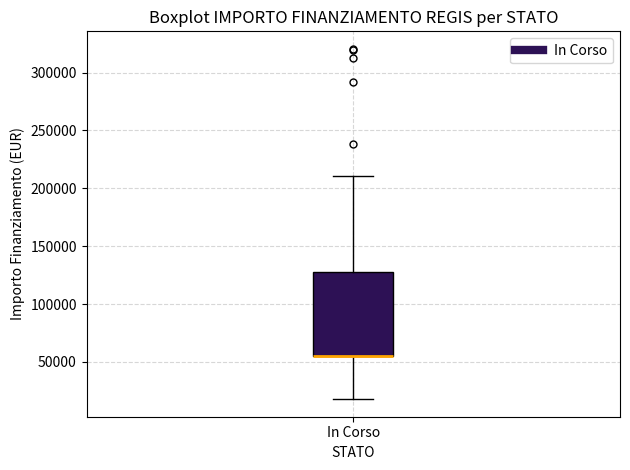

Where does the lower whisker of the box for In Corso end on the y-axis? The values are not printed on the chart, so give them approximately, as read against the axis.

20000